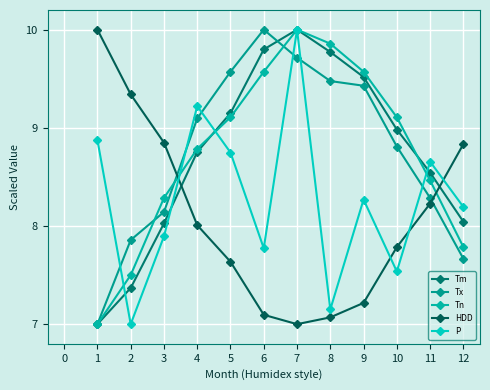

What is the difference between the maximum and minimum values in the P series?

3.0